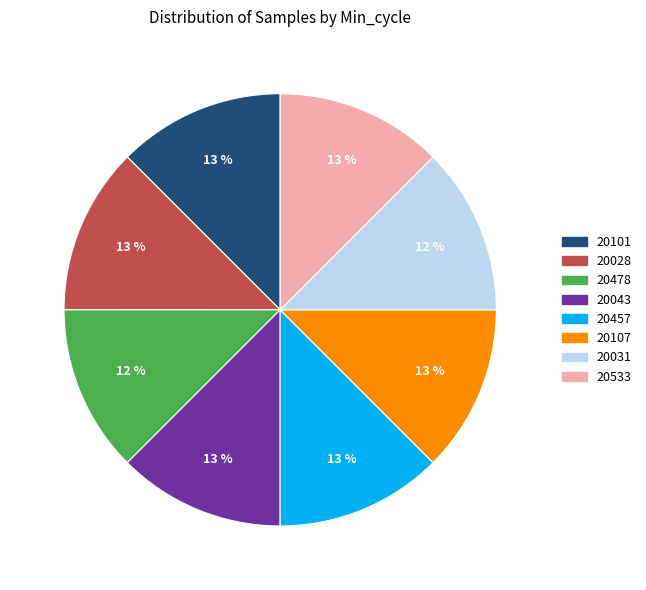

Is the sum of 20028 and 20457 greater than half?

No